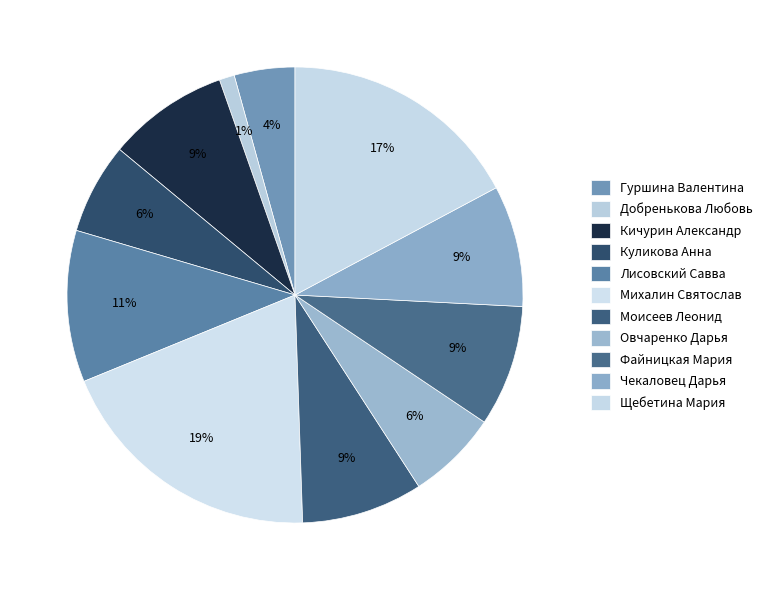

To the nearest percent, what is the difference between the Щебетина Мария and Куликова Анна slice percentages?

11%